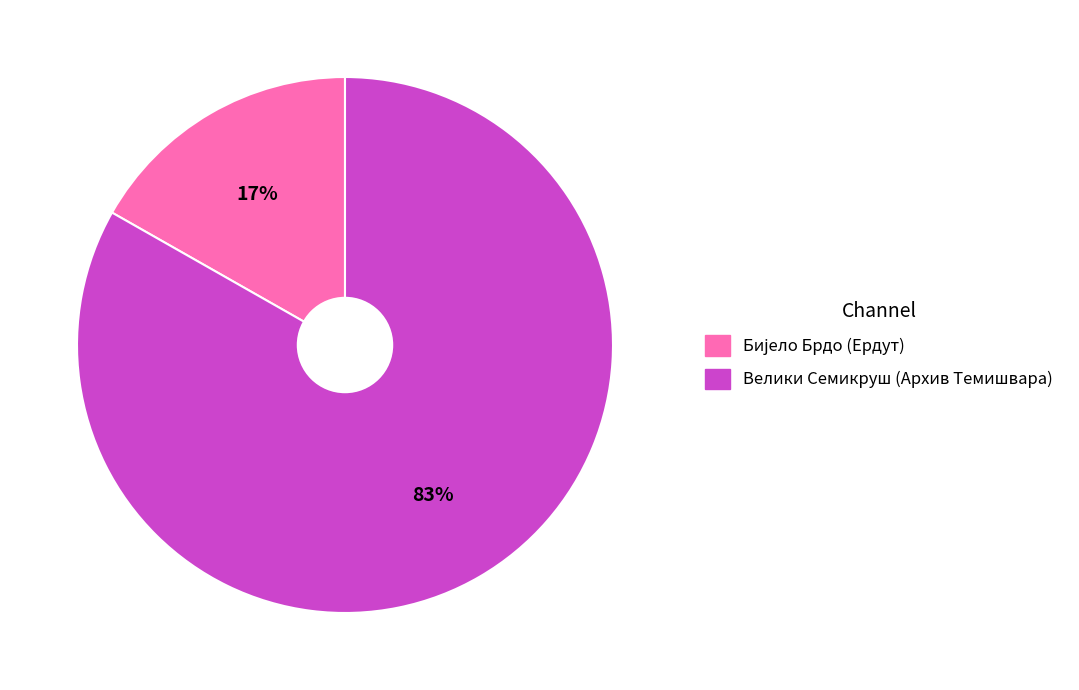

To the nearest percent, what is the average slice percentage?

50%